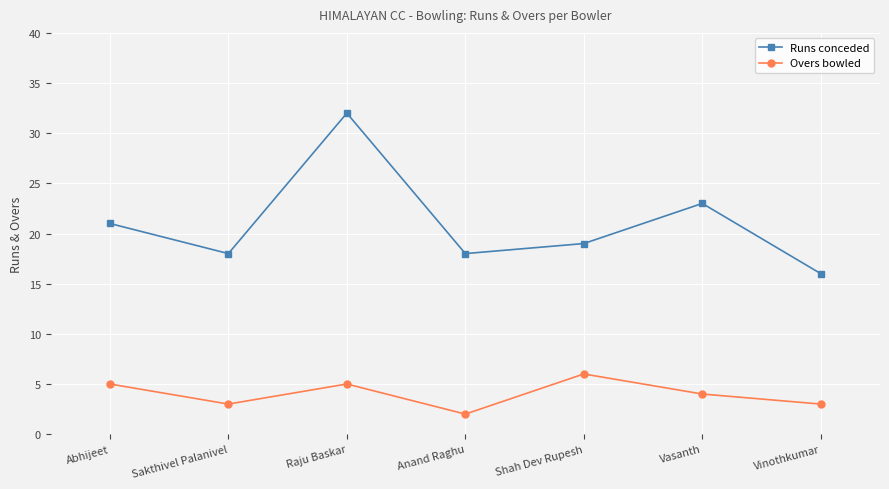

Reading left to right, list all the values displayed in this chart.

Runs conceded: 21	18	32	18	19	23	16
Overs bowled: 5	3	5	2	6	4	3